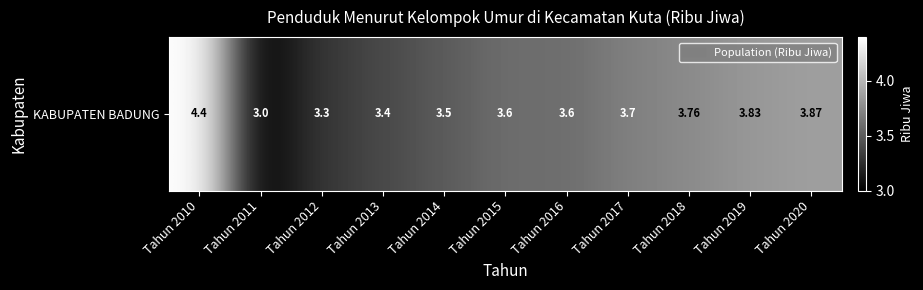

List the labels in order of value, smallest first.

Tahun 2011, Tahun 2012, Tahun 2013, Tahun 2014, Tahun 2015, Tahun 2016, Tahun 2017, Tahun 2018, Tahun 2019, Tahun 2020, Tahun 2010